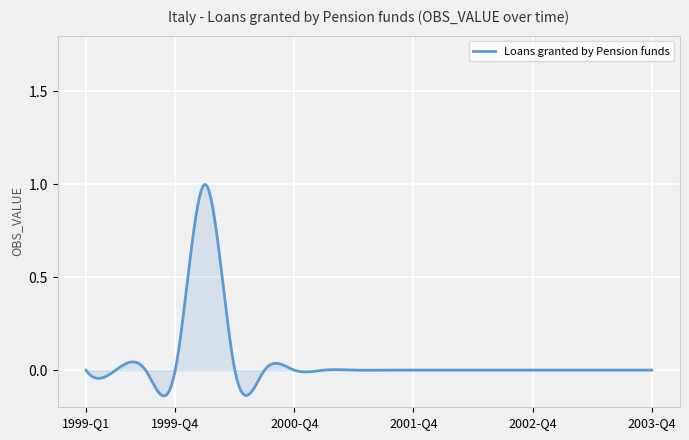

Does the chart display data point markers on the line(s)?

No